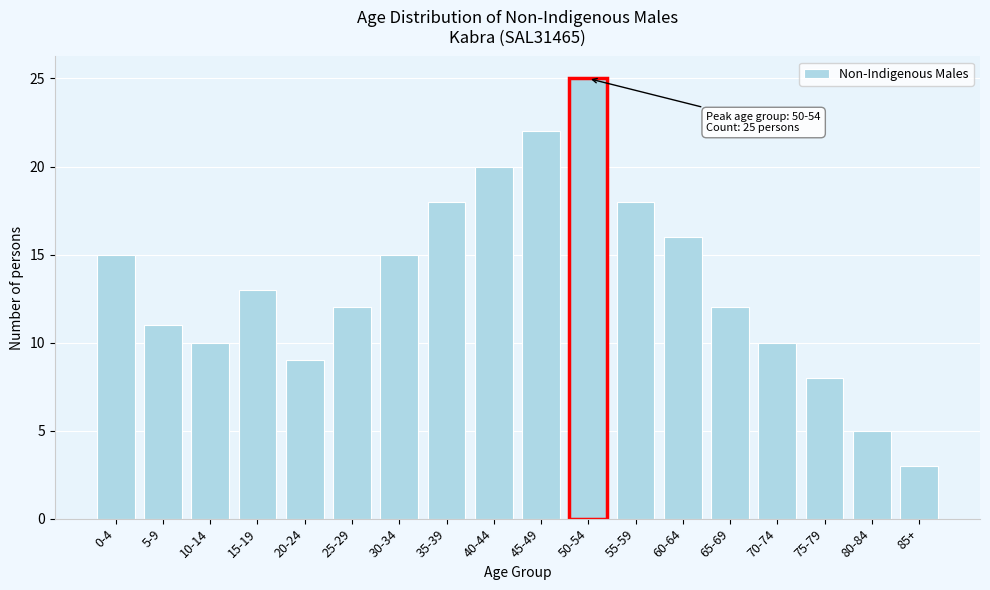

Reading left to right, extract all data points from this chart.

0-4=15	5-9=11	10-14=10	15-19=13	20-24=9	25-29=12	30-34=15	35-39=18	40-44=20	45-49=22	50-54=25	55-59=18	60-64=16	65-69=12	70-74=10	75-79=8	80-84=5	85+=3